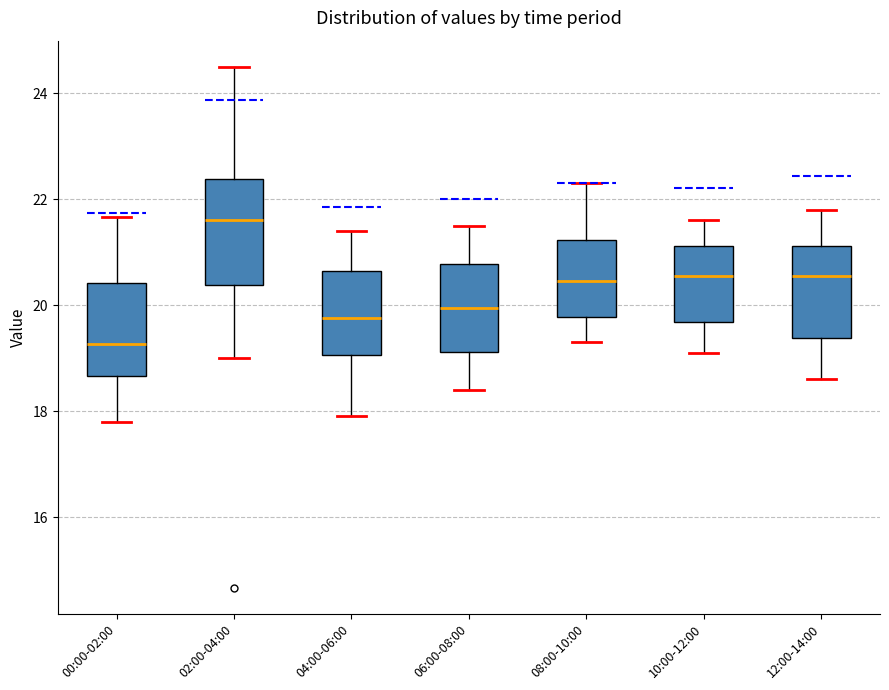

Where does the upper whisker of the box for 08:00-10:00 end on the y-axis? The values are not printed on the chart, so give them approximately, as read against the axis.

22.4